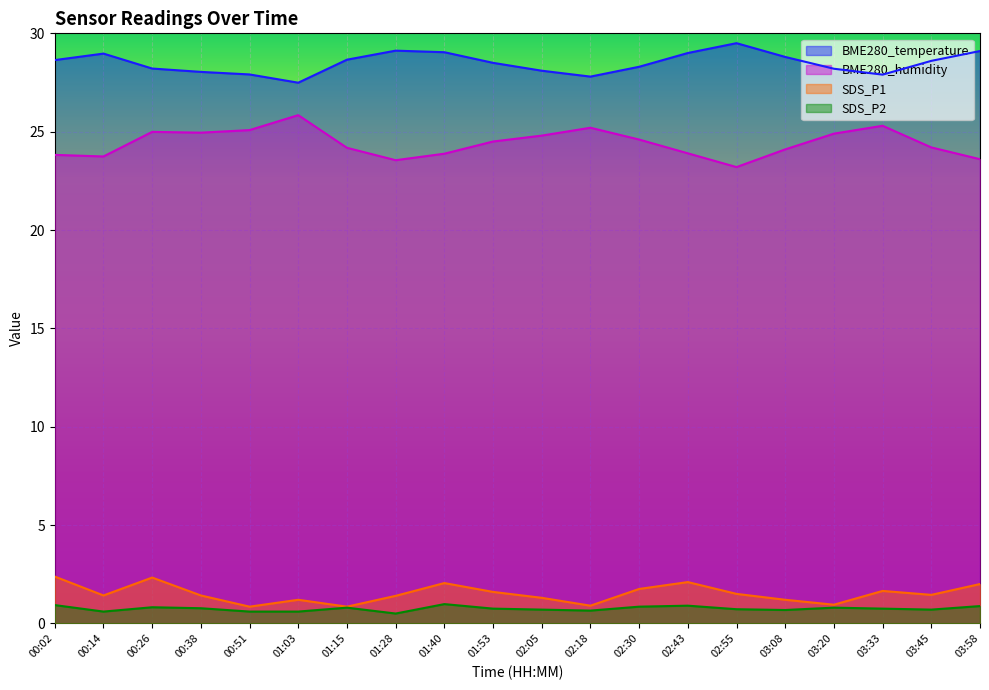

What is the label of the 9th point from the right?

02:18